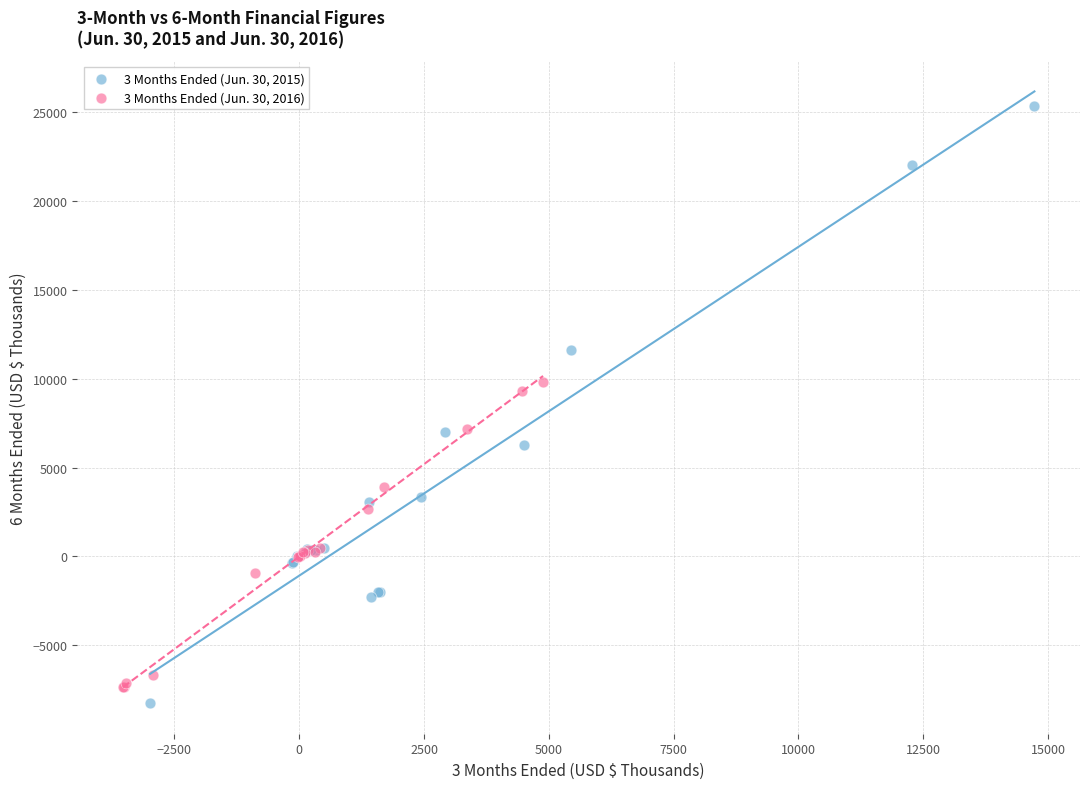

Which series contains the highest Y value?

3 Months Ended (Jun. 30, 2015)